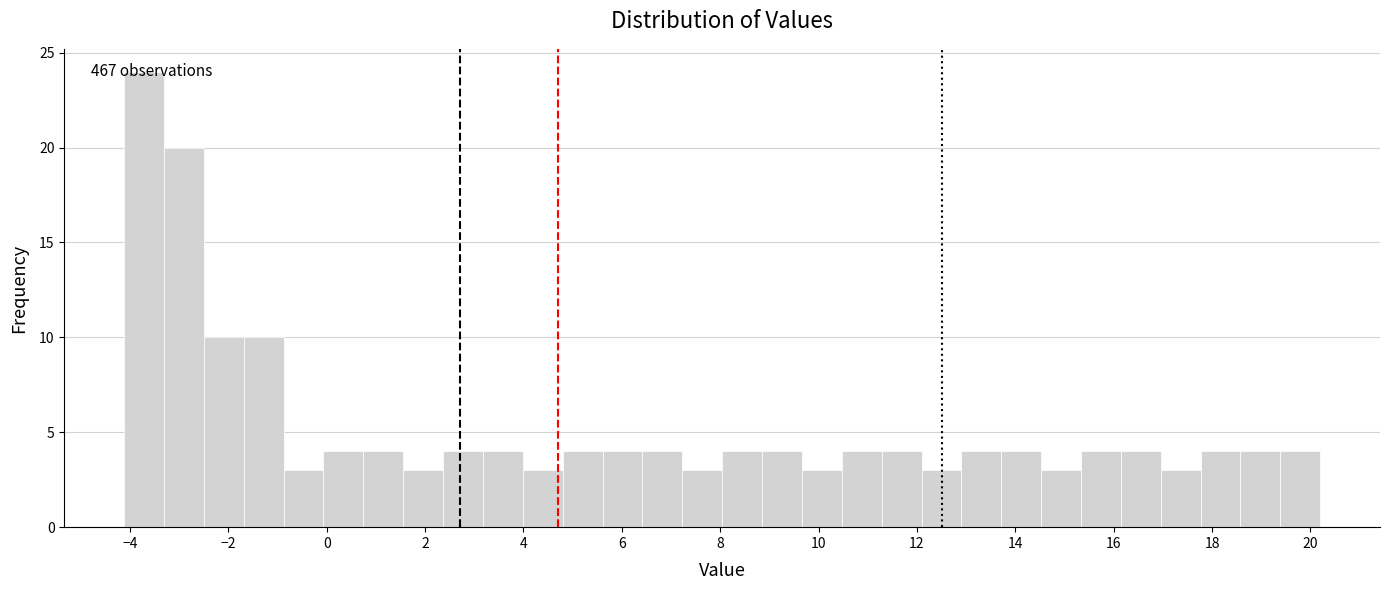

Which range on the x-axis has the tallest bar?

-4.2 to -3.4